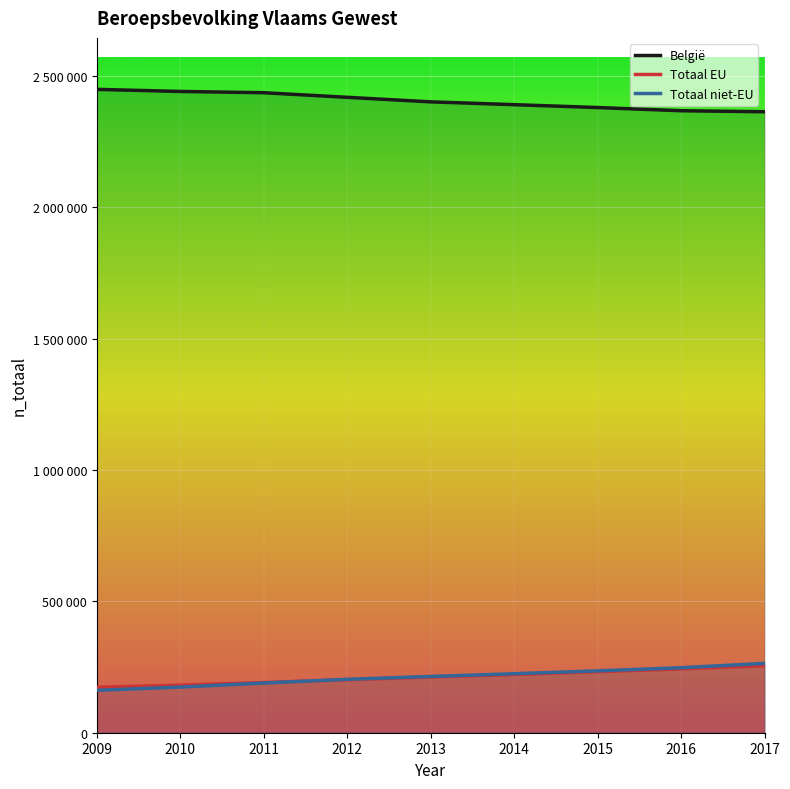

List the labels in order of Totaal EU value, largest first.

2017, 2016, 2015, 2014, 2013, 2012, 2011, 2010, 2009